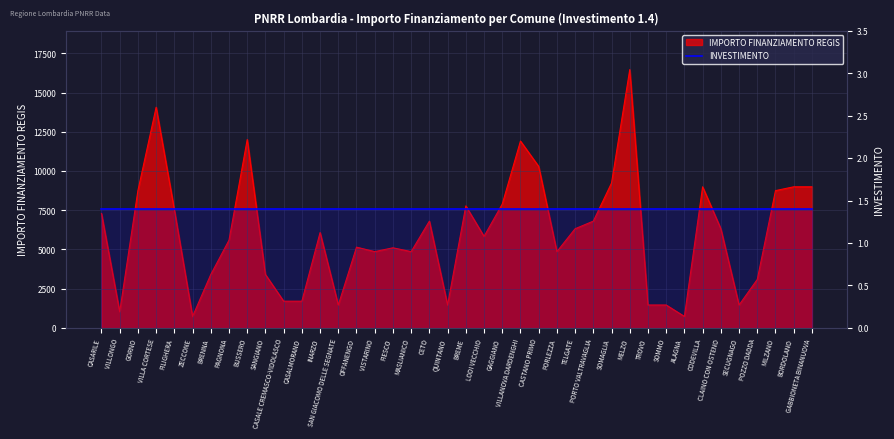

The value at INARZO is 6075. True or false?

True